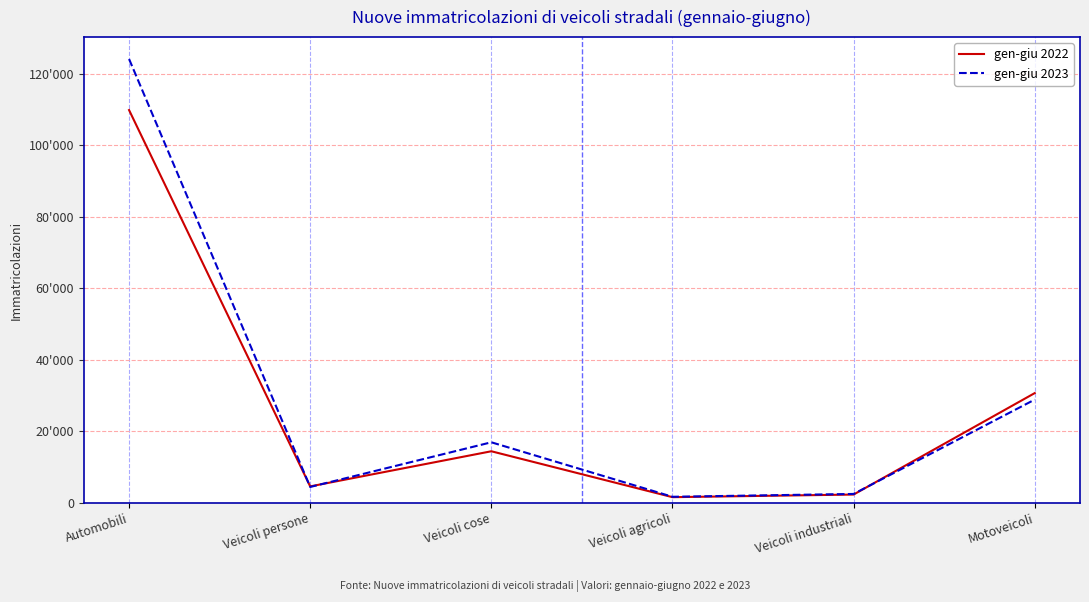

At which label does gen-giu 2023 first exceed 16929?

Automobili